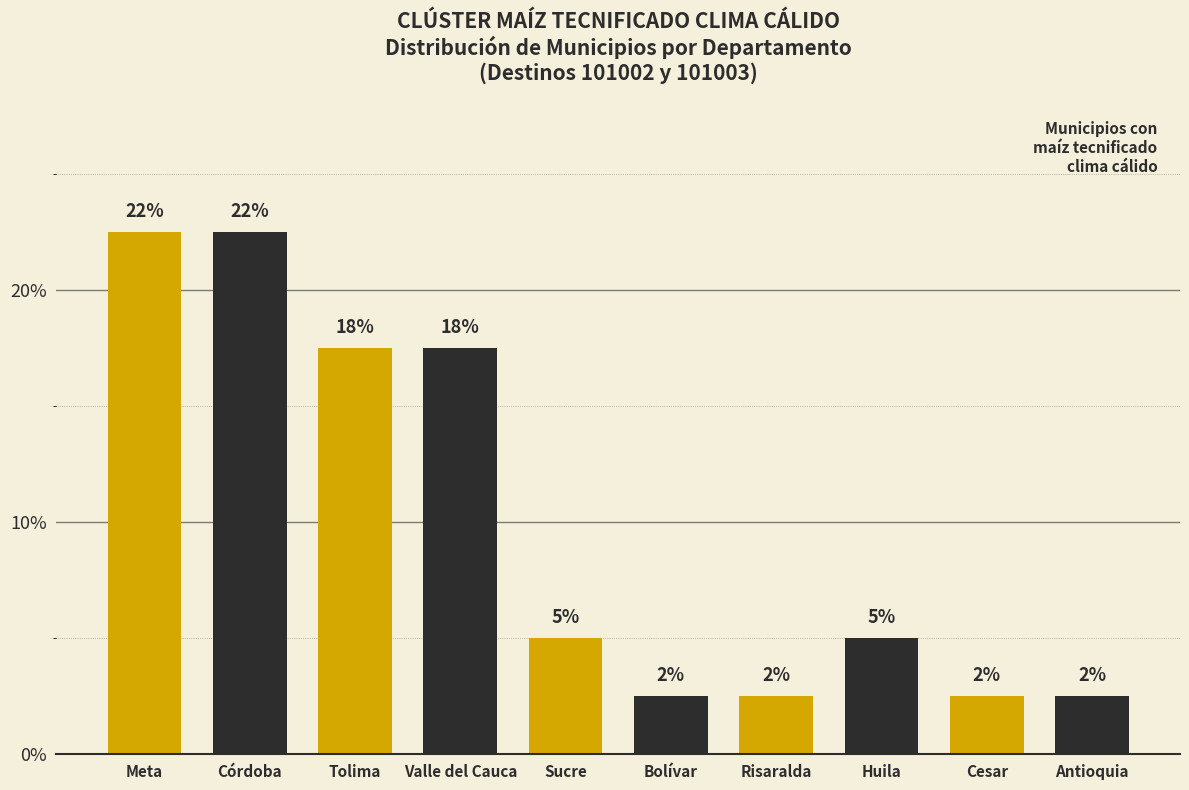

Are the bars horizontal?

No